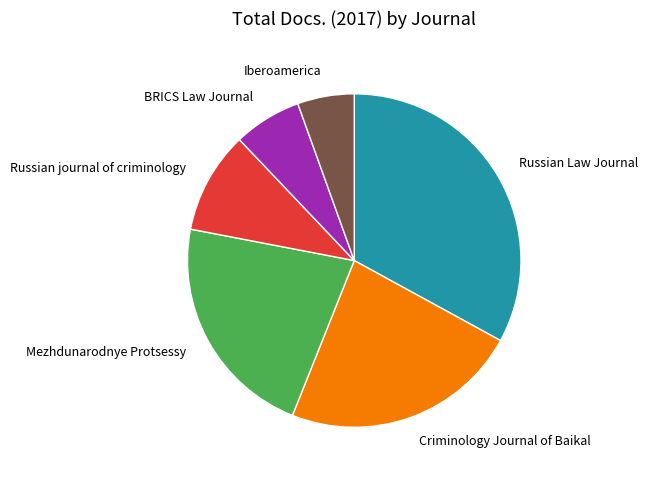

What is the largest slice in the pie chart?

Russian Law Journal